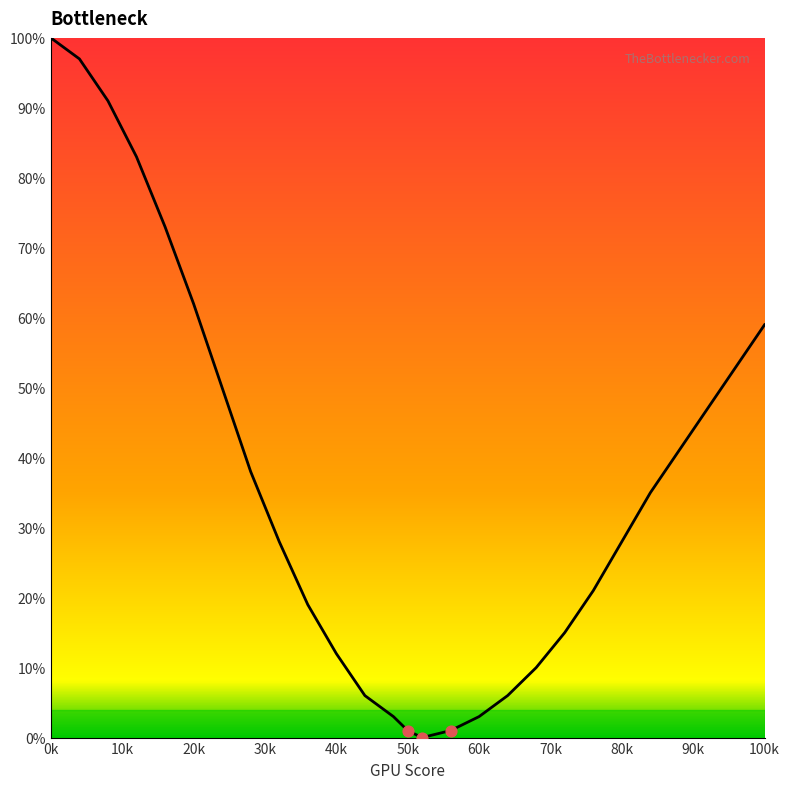

What is the greatest value displayed?

100